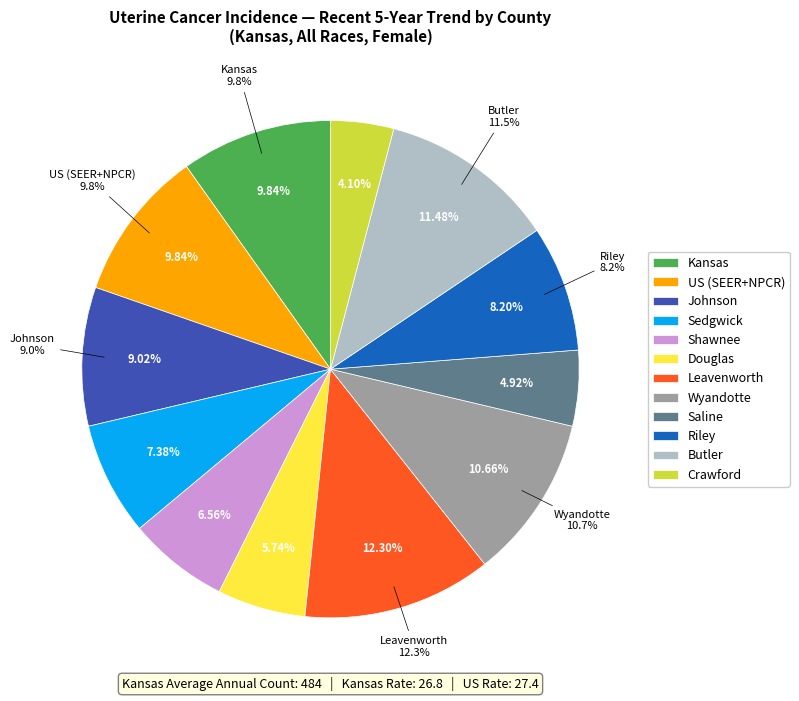

Does Wyandotte County account for over 50% of the chart?

No